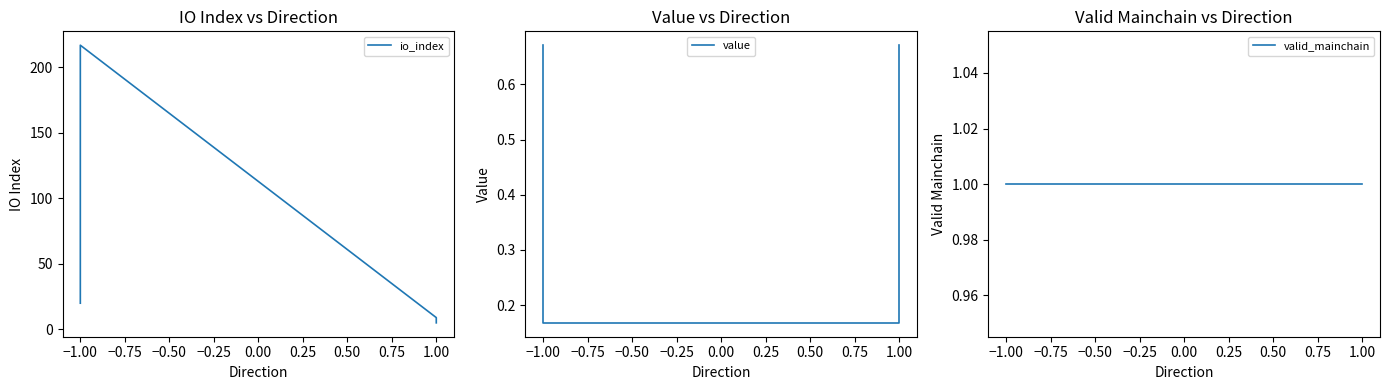

Which series has the largest range (max minus min)?

io_index